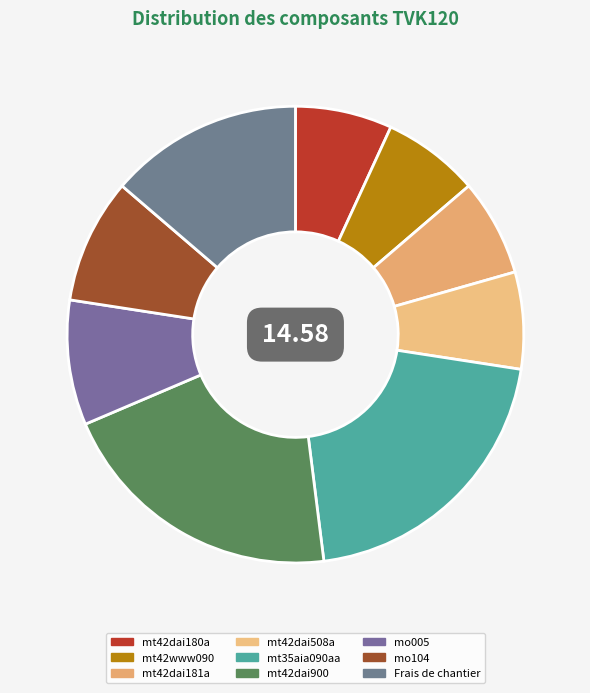

What portion of the pie excludes mt35aia090aa?

79.4%